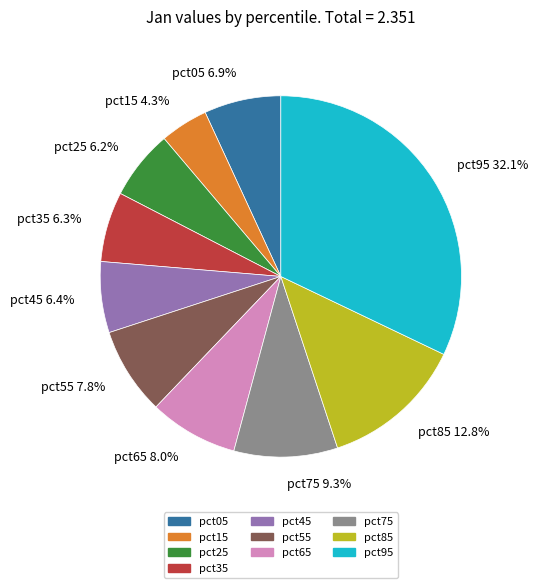

Does any single category account for the majority?

No